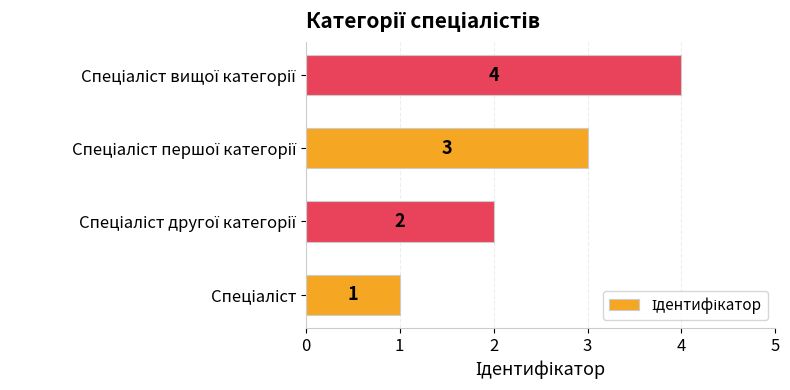

How many distinct data groups are displayed?

1